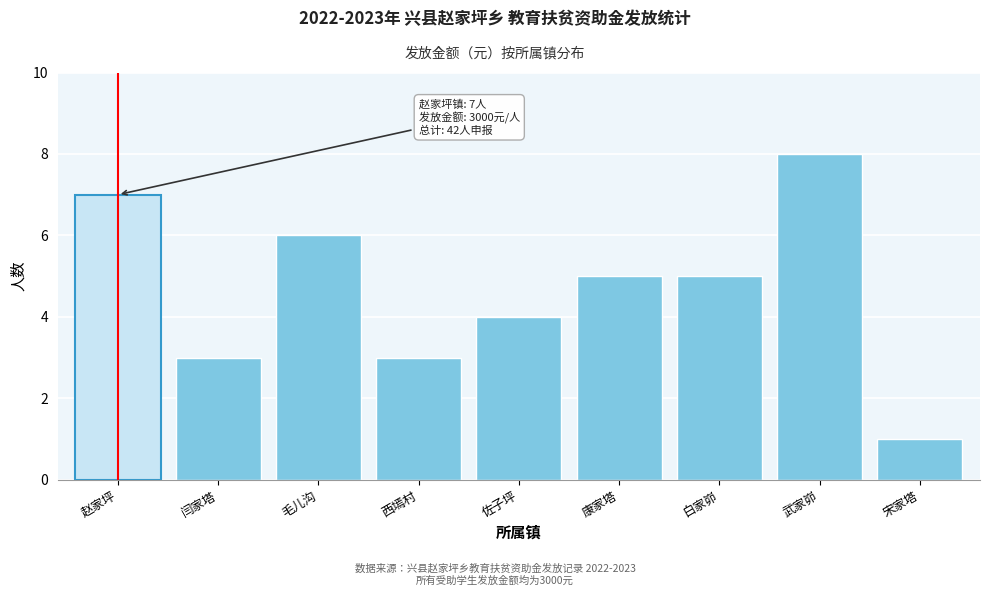

Reading left to right, list all the values displayed in this chart.

7	3	6	3	4	5	5	8	1